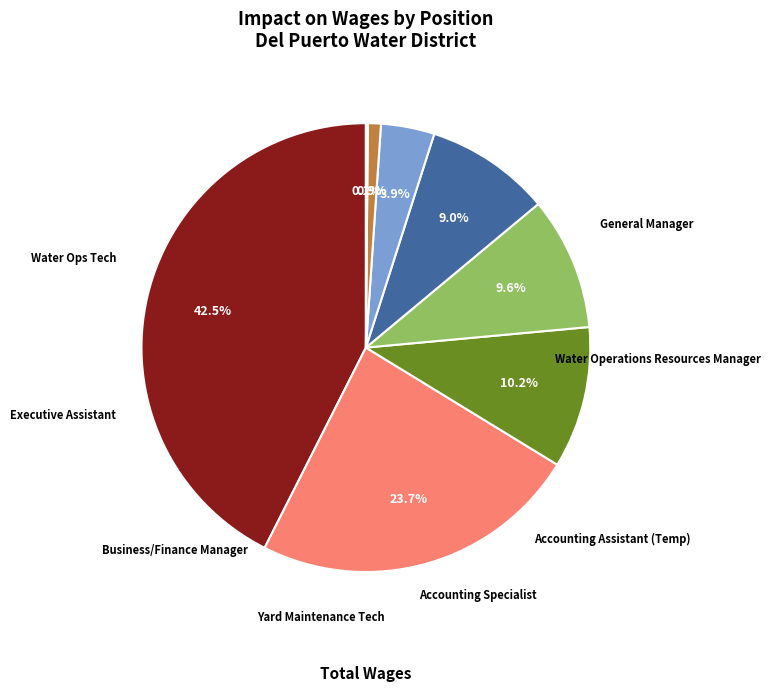

To the nearest percent, what is the difference between the Water Ops Tech and Executive Assistant slice percentages?

1%